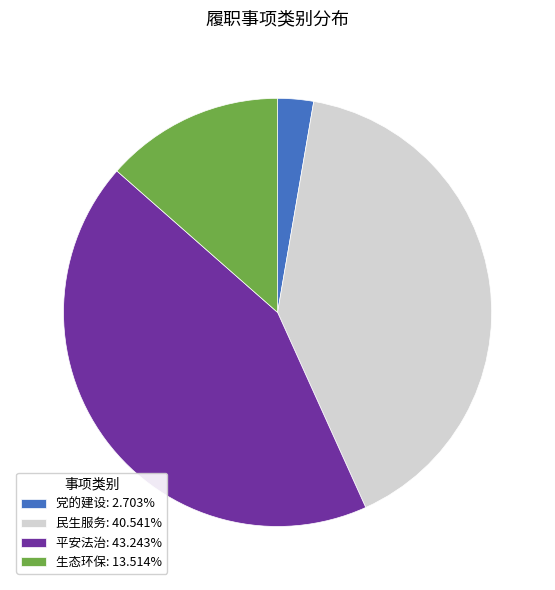

Combined, do 党的建设: 2.703% and 民生服务: 40.541% account for over 50%?

No